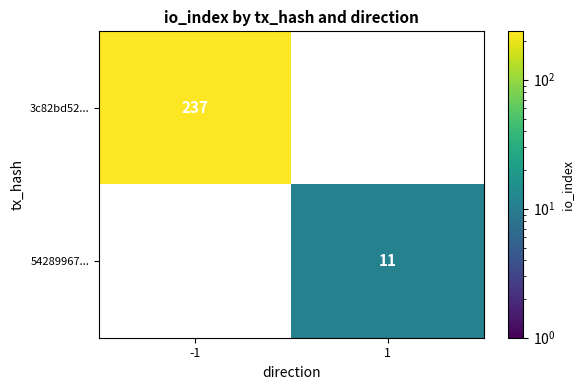

Count the number of categories in the chart.

2